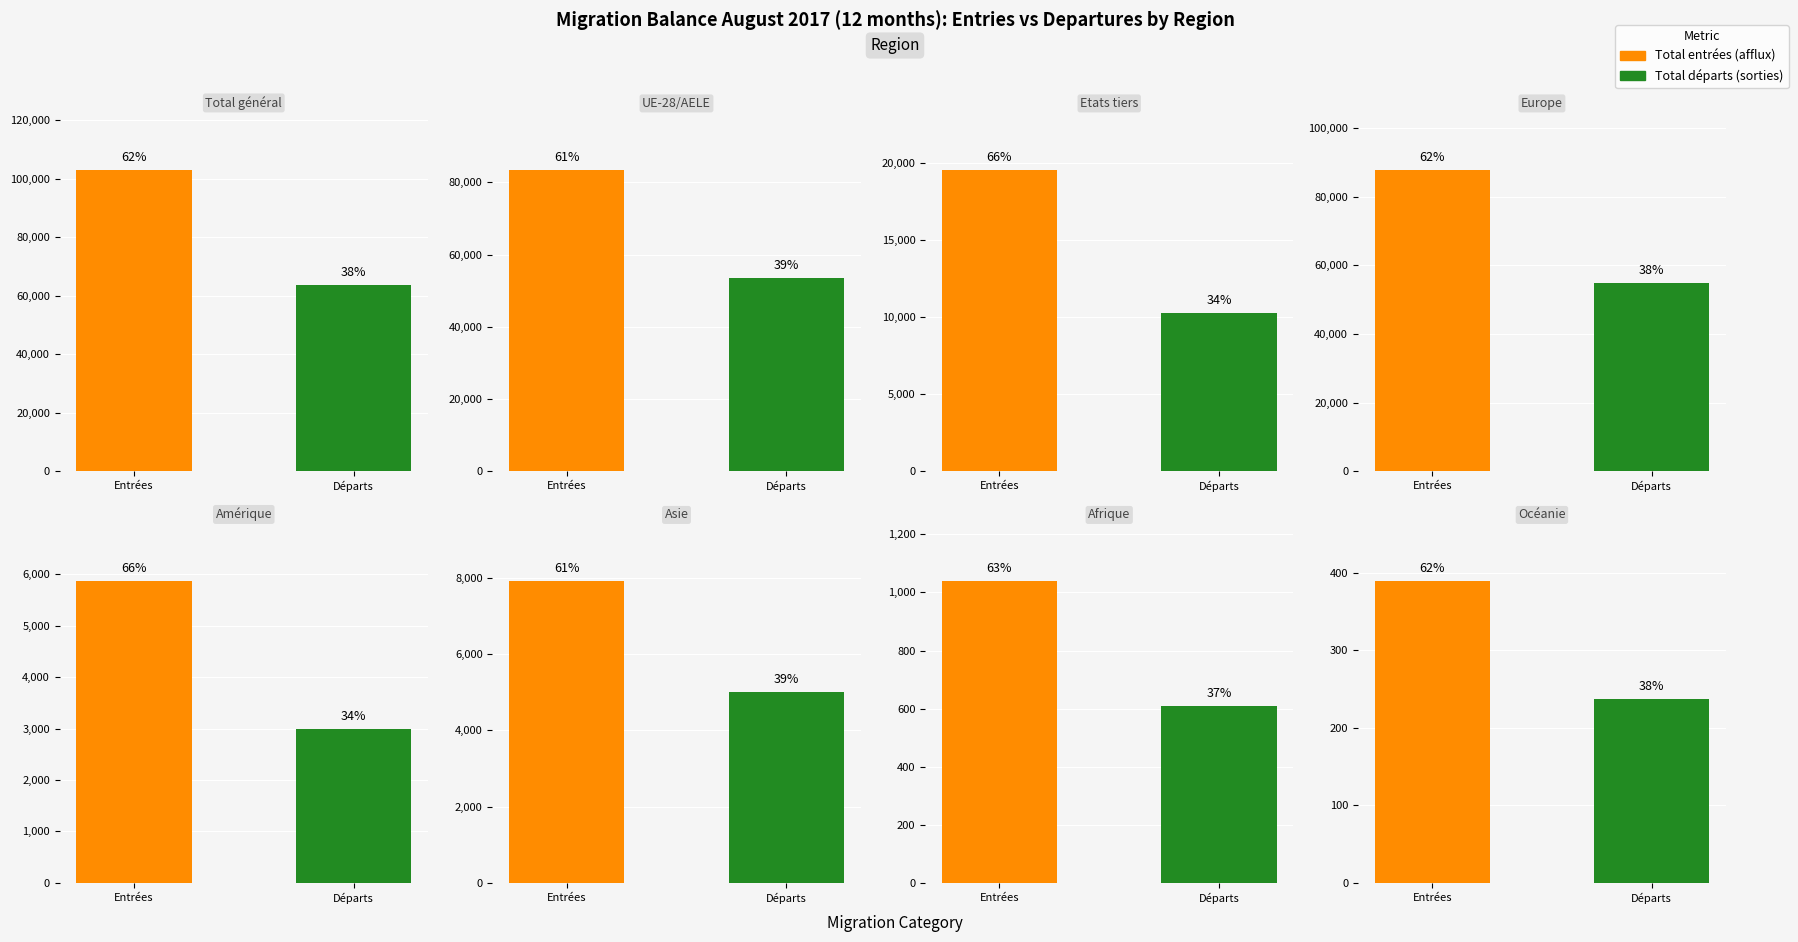

Reading left to right, list all the values displayed in this chart.

Total entrées (afflux): Total général=103140	UE-28/AELE=83545	Etats tiers=19595	Europe=87919	Amérique=5868	Asie=7915	Afrique=1039	Océanie=389
Total départs (sorties): Total général=63775	UE-28/AELE=53495	Etats tiers=10280	Europe=54937	Amérique=2991	Asie=4996	Afrique=608	Océanie=237